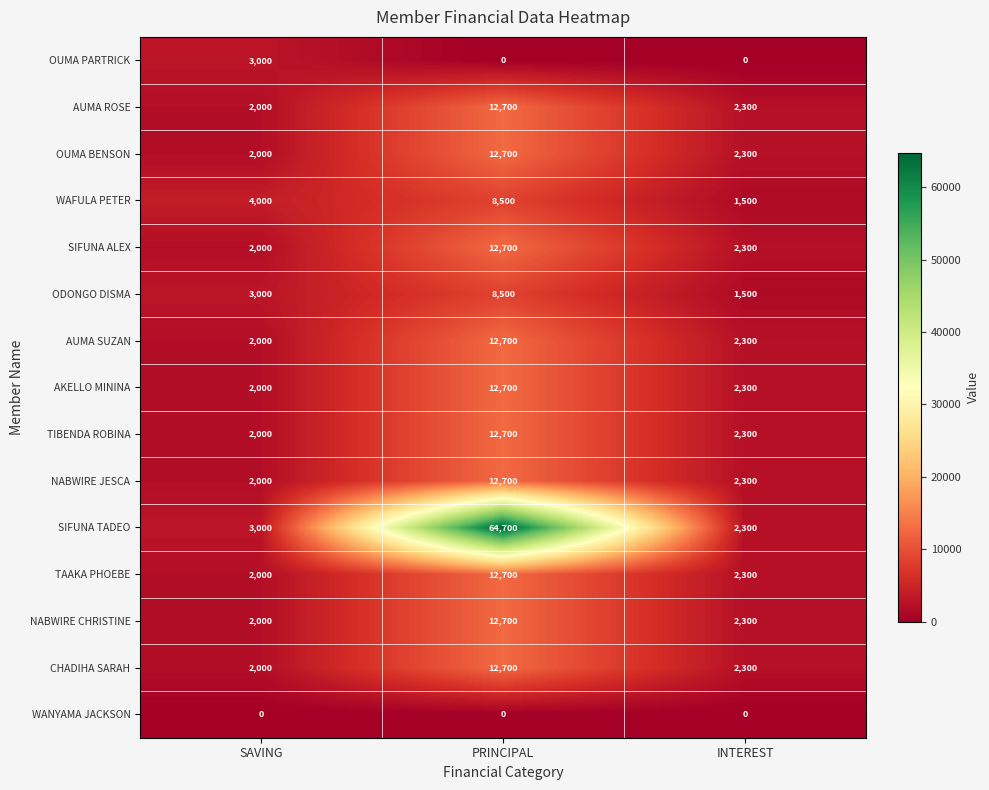

What is the lowest value of the ODONGO DISMA series?

1500